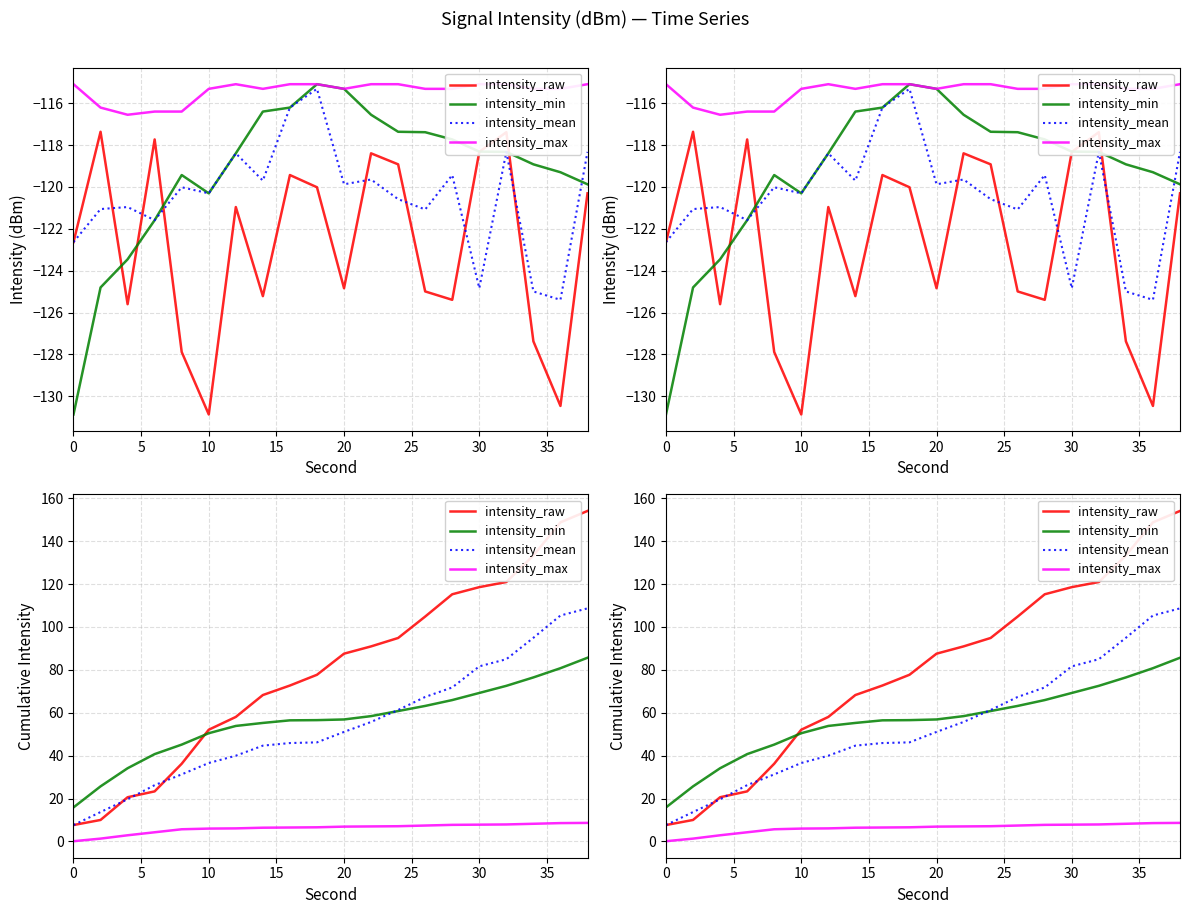

What is the value of the intensity_max point at the 13th from the left?

7.1